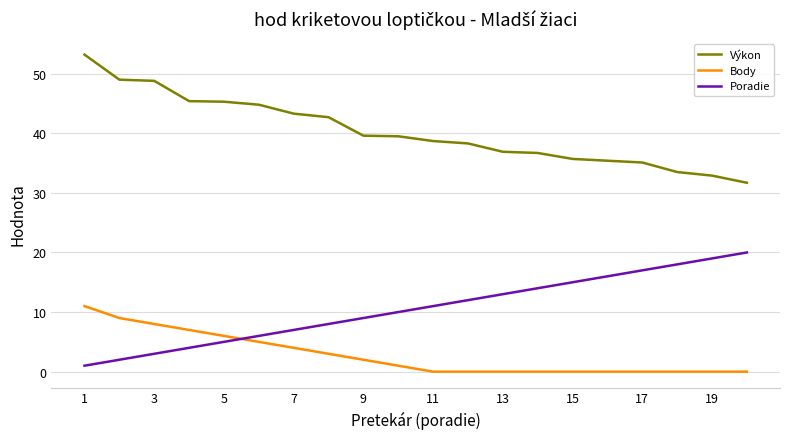

What is the maximum value for Poradie?

20.0